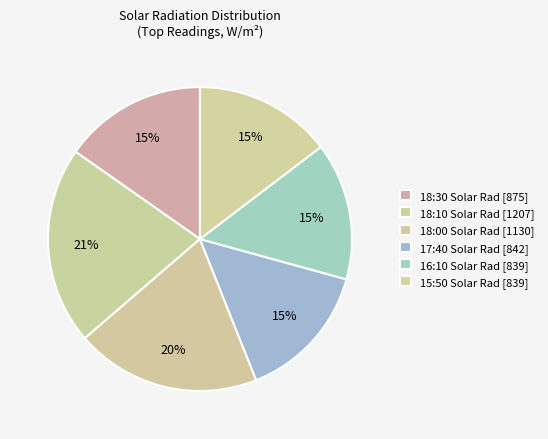

Count the number of slices in the pie.

6